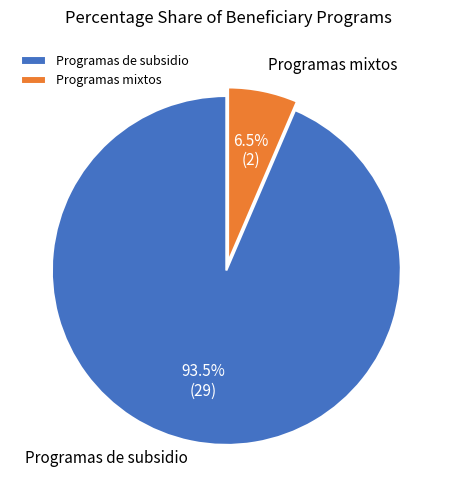

Between Programas mixtos and Programas de subsidio, which is larger?

Programas de subsidio